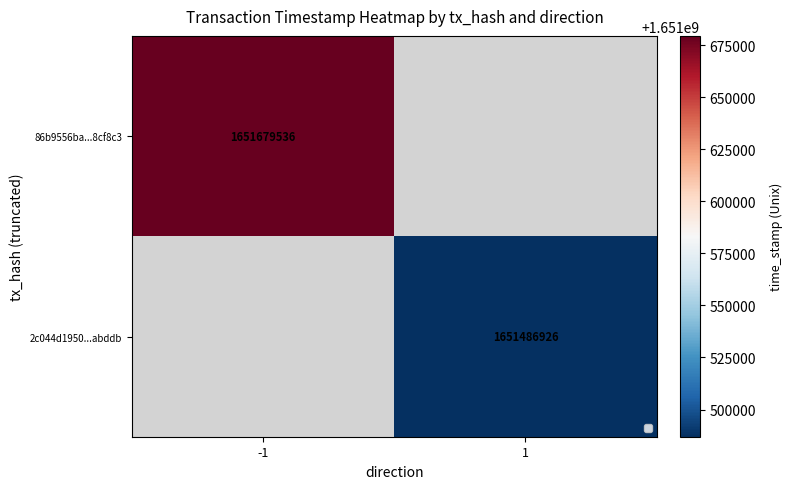

Is it true that 86b9556ba...8cf8c3 equals 444912796 at -1?

False